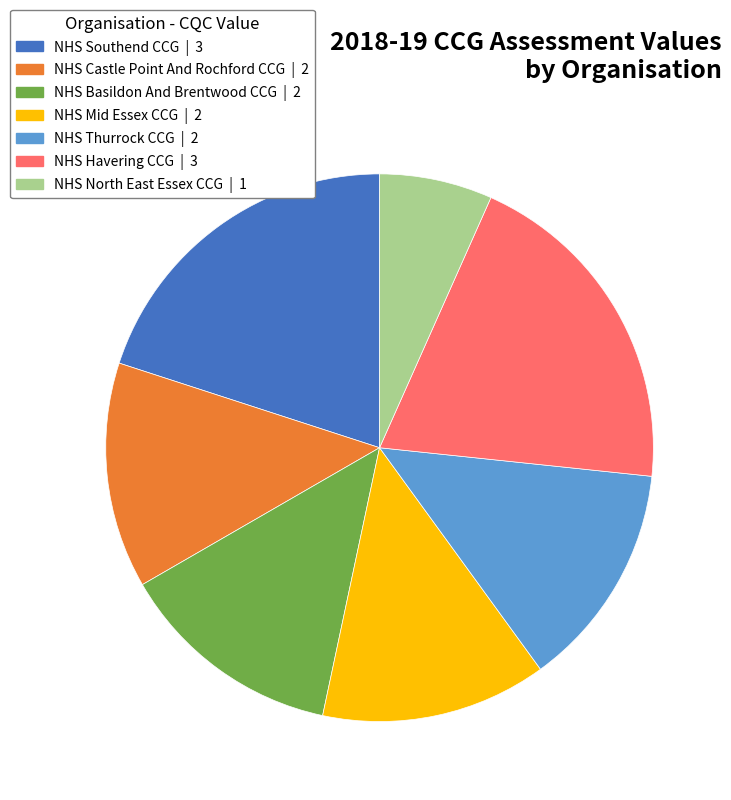

What is the ratio of the value at NHS Southend CCG to the value at NHS Basildon And Brentwood CCG?

1.5